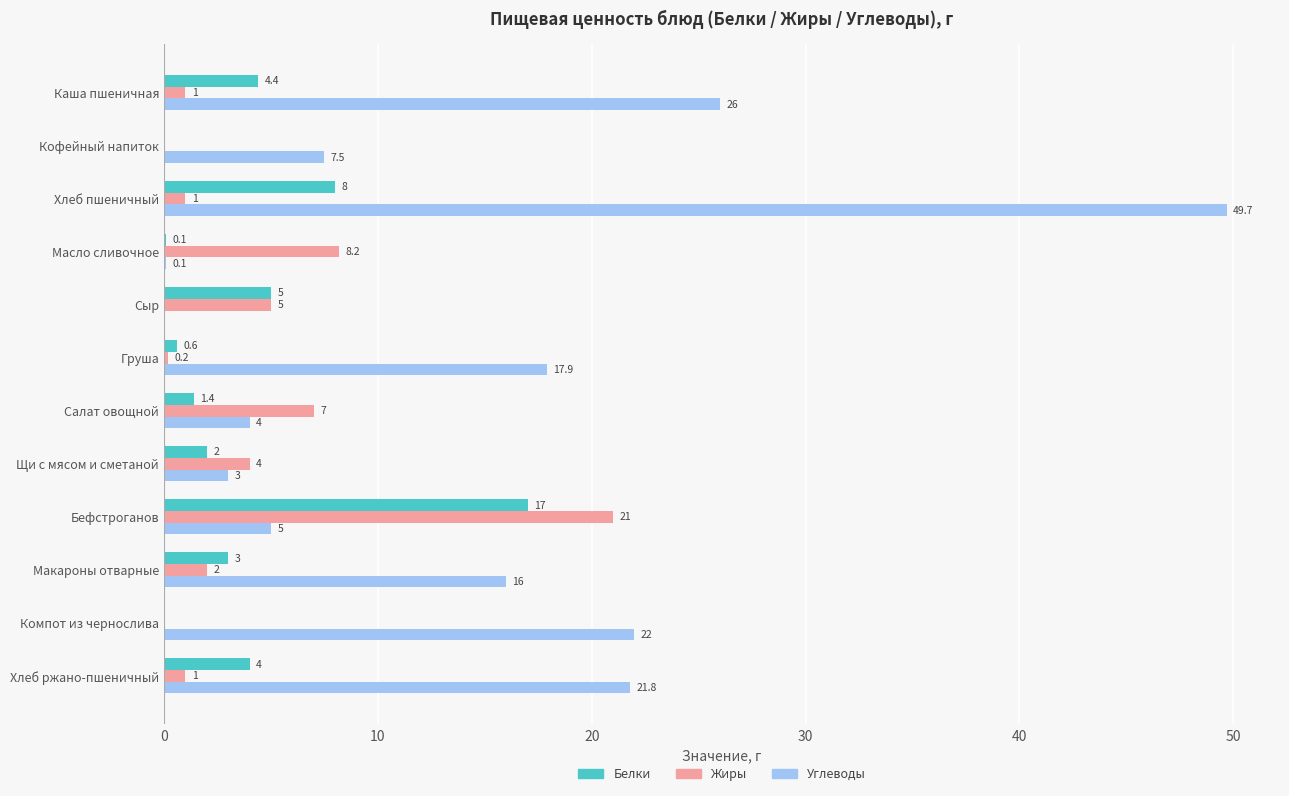

Which series has the largest total across all categories?

Углеводы